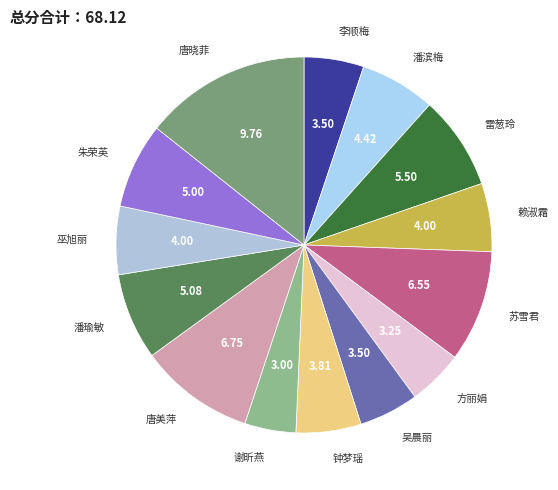

Count the number of slices in the pie.

14